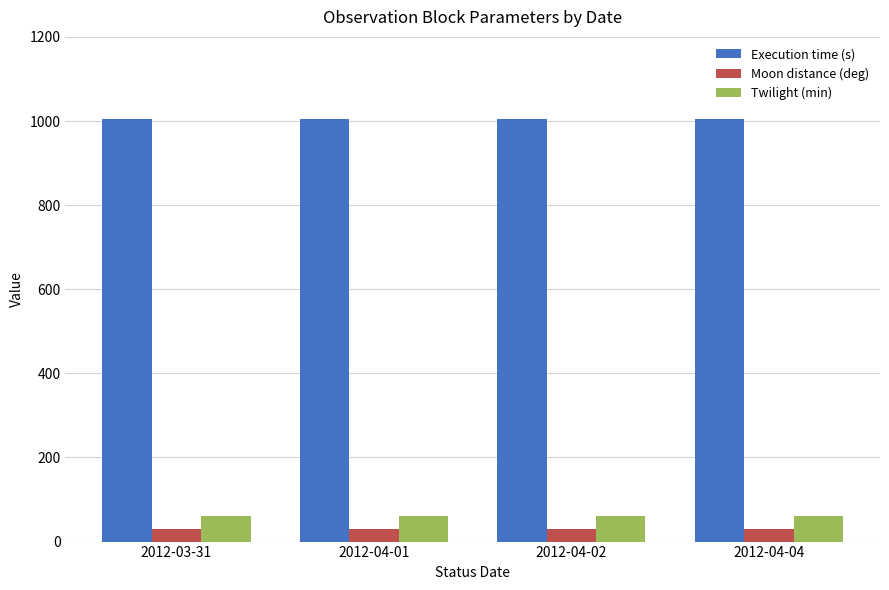

What is the average value of the Twilight (min) series?

60